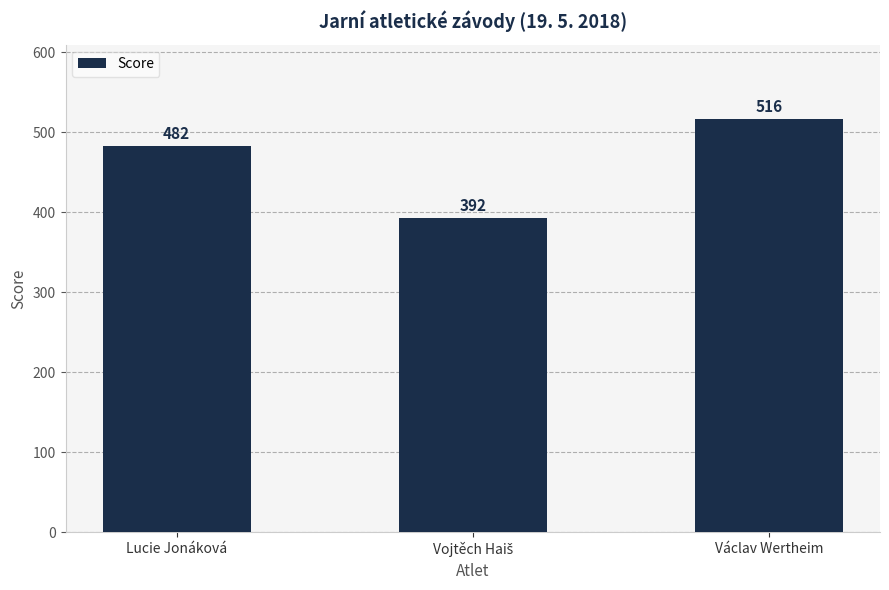

At which category does the chart reach its peak across all series?

Václav Wertheim